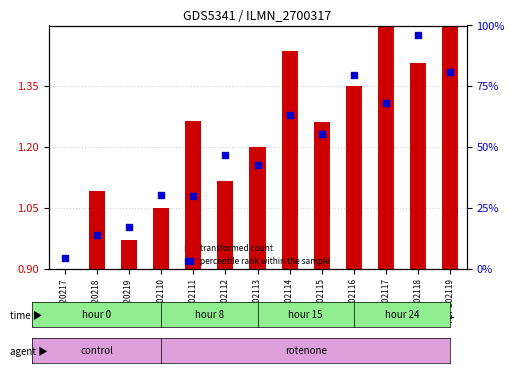

Which series has the largest Y range (max minus min)?

percentile rank within the sample